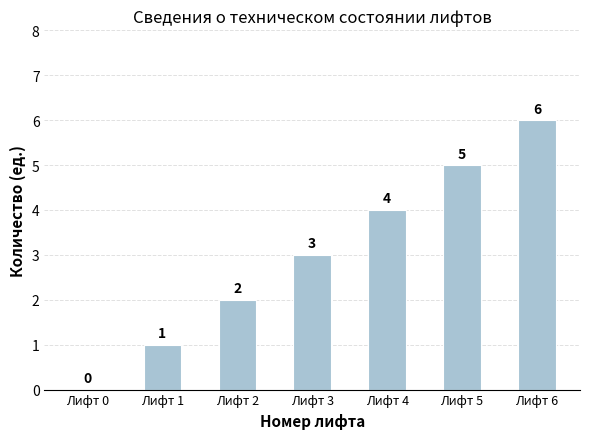

What is the maximum value shown in the chart?

6